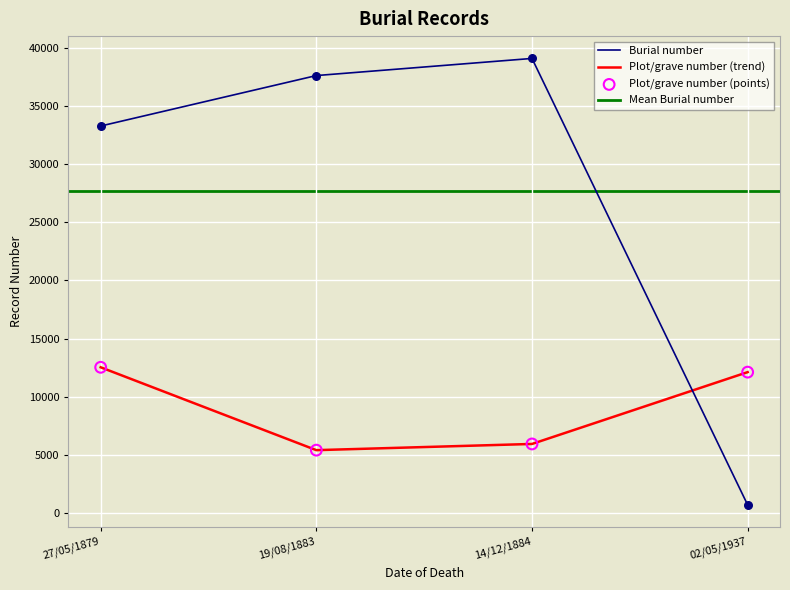

Which series has the largest total across all categories?

Burial number